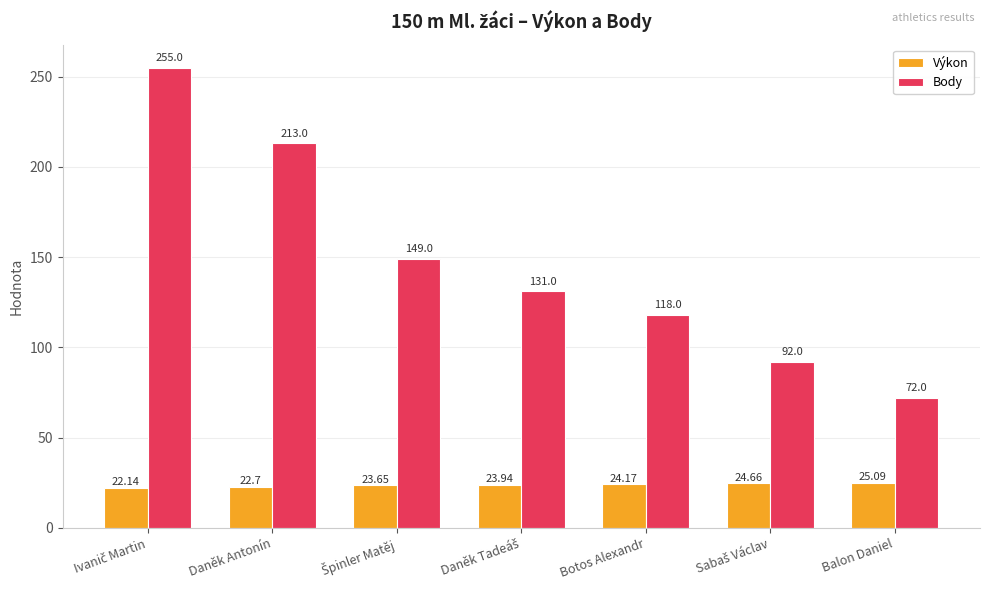

At how many categories does at least one series exceed 28?

7